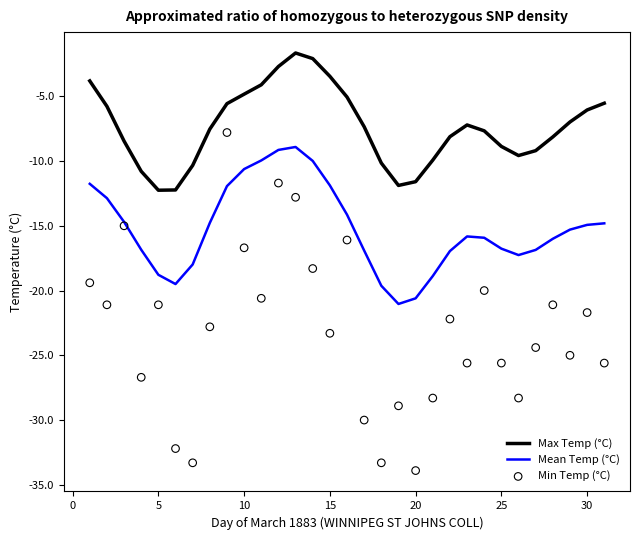

Which series has the largest total across all categories?

Max Temp (°C)